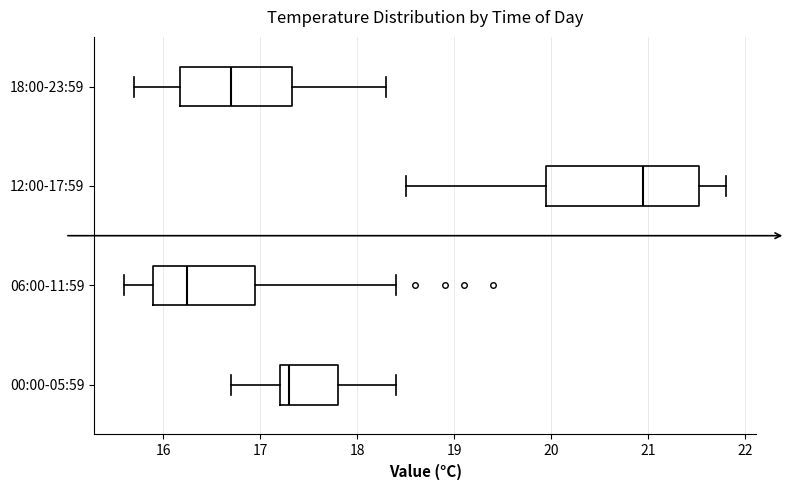

Comparing the boxes themselves (not the whiskers), which one is the widest?

12:00-17:59